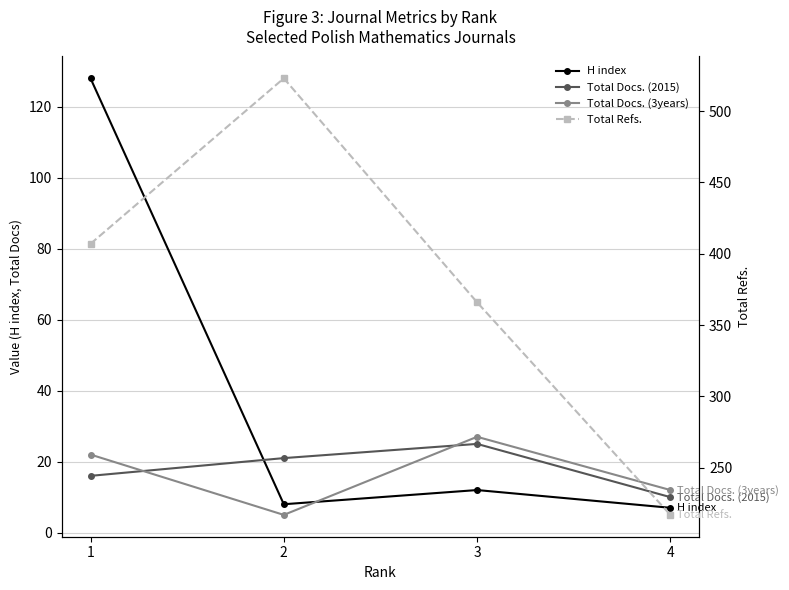

What is the minimum value shown in the chart?

5